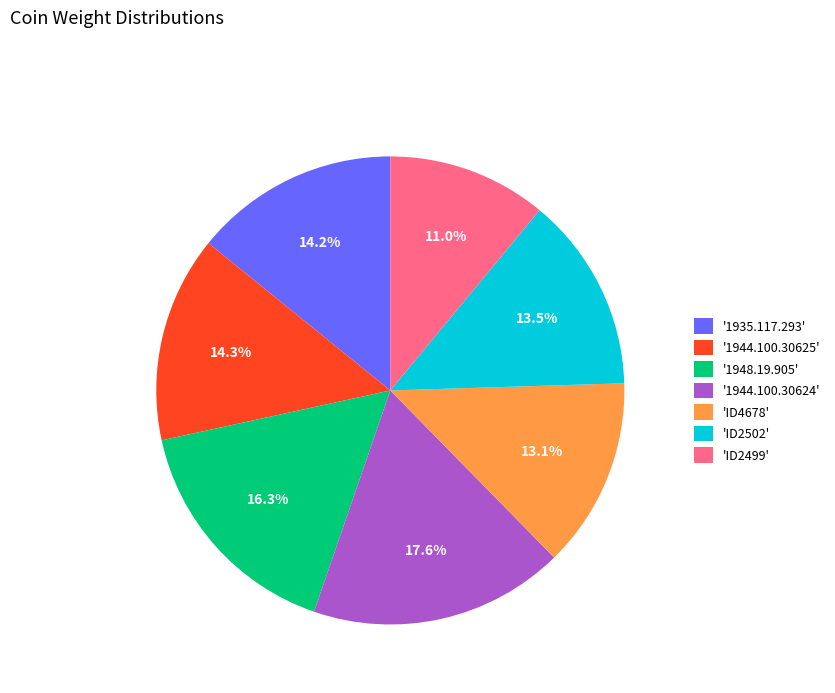

What is the smallest slice in the pie chart?

'ID2499'